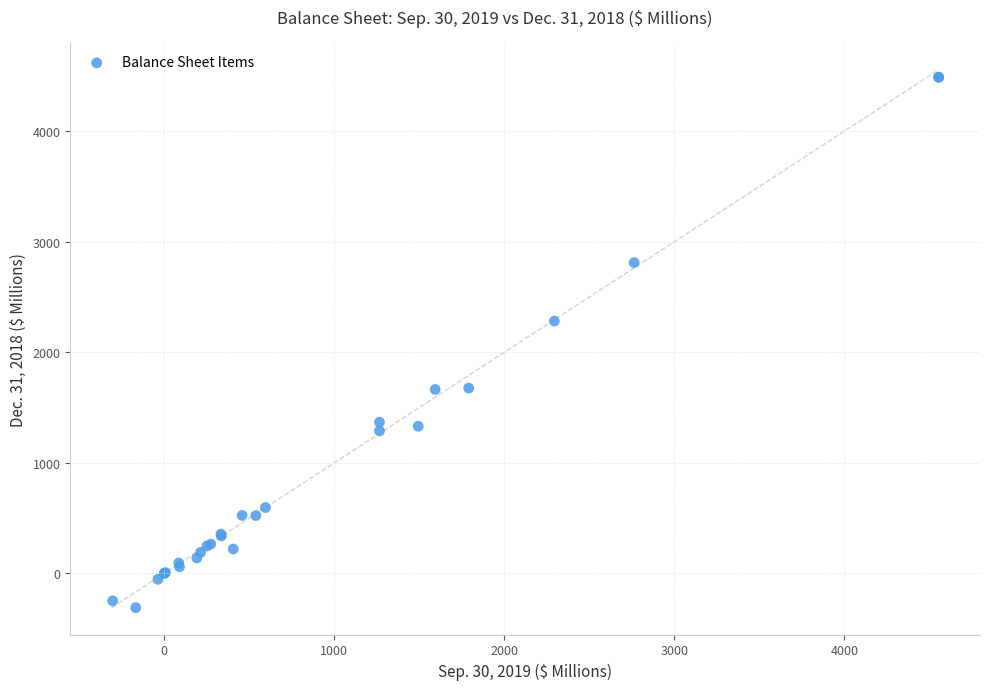

What Y value in the scatter plot is closest to 2089?

2282.7